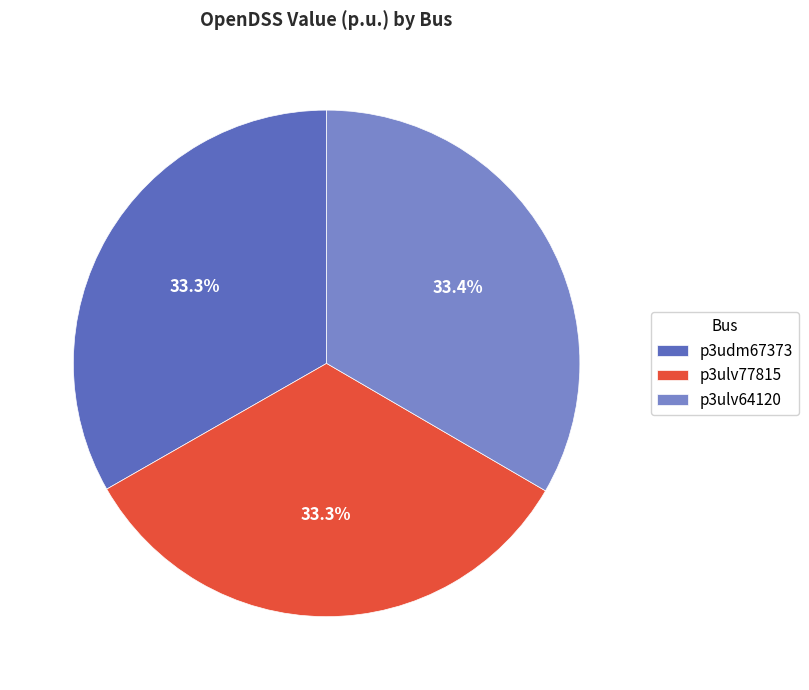

What portion of the pie excludes p3ulv77815?

66.7%